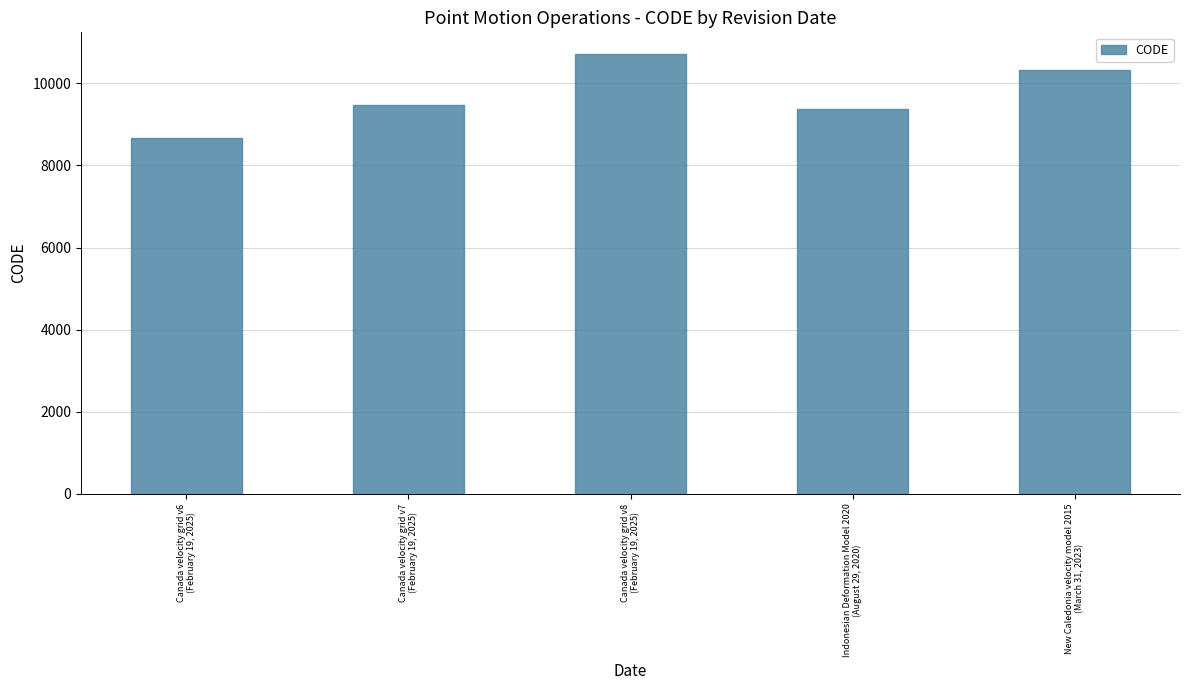

Are the bars horizontal?

No